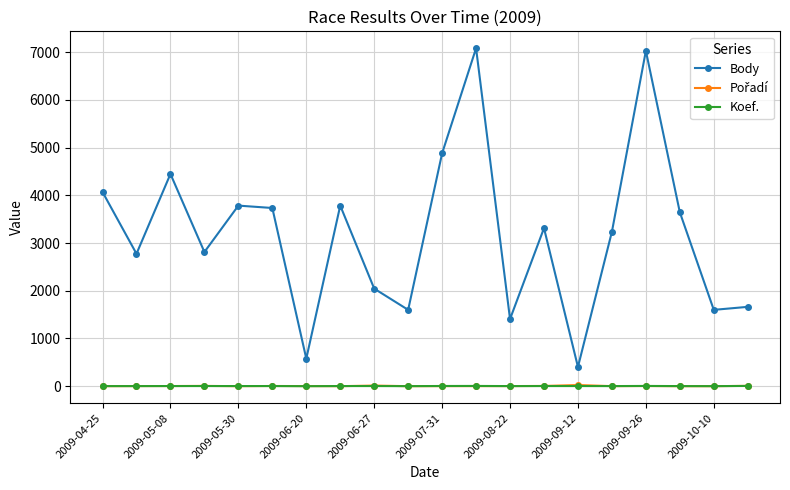

Which series has the largest total across all categories?

Body